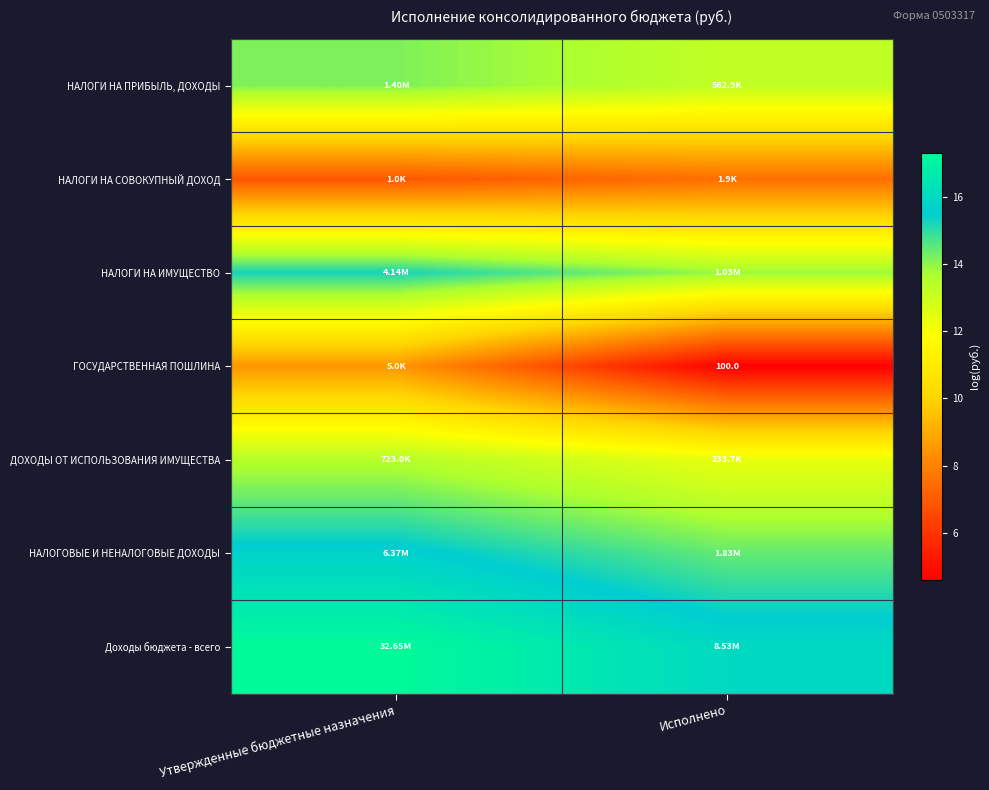

How many data points in Доходы бюджета - всего are less than 17?

1